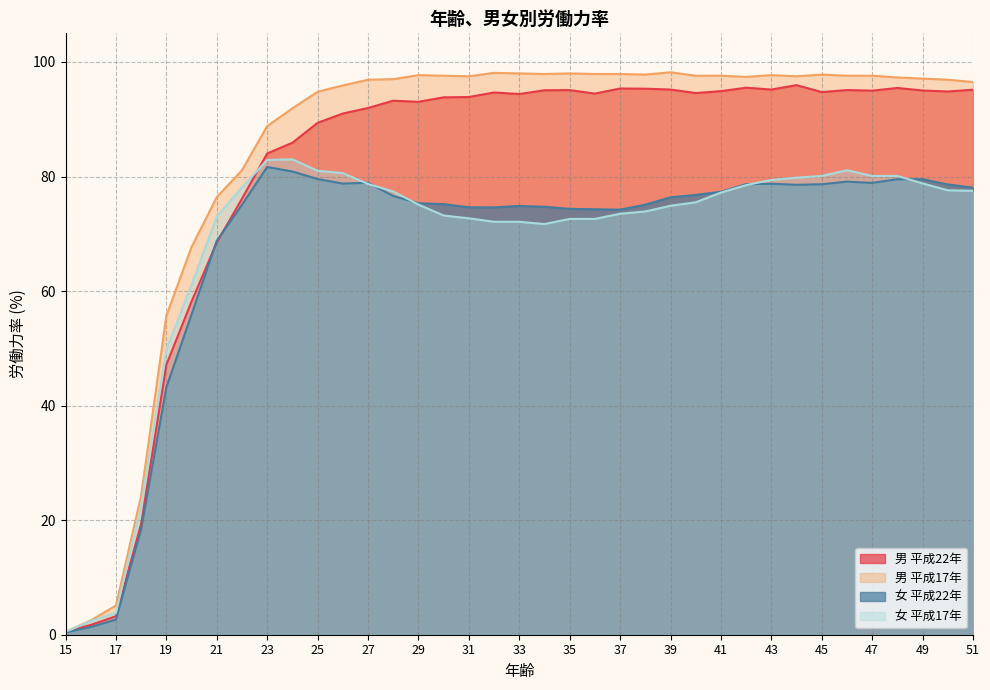

At which category does 女 平成17年 reach its first local peak?

24